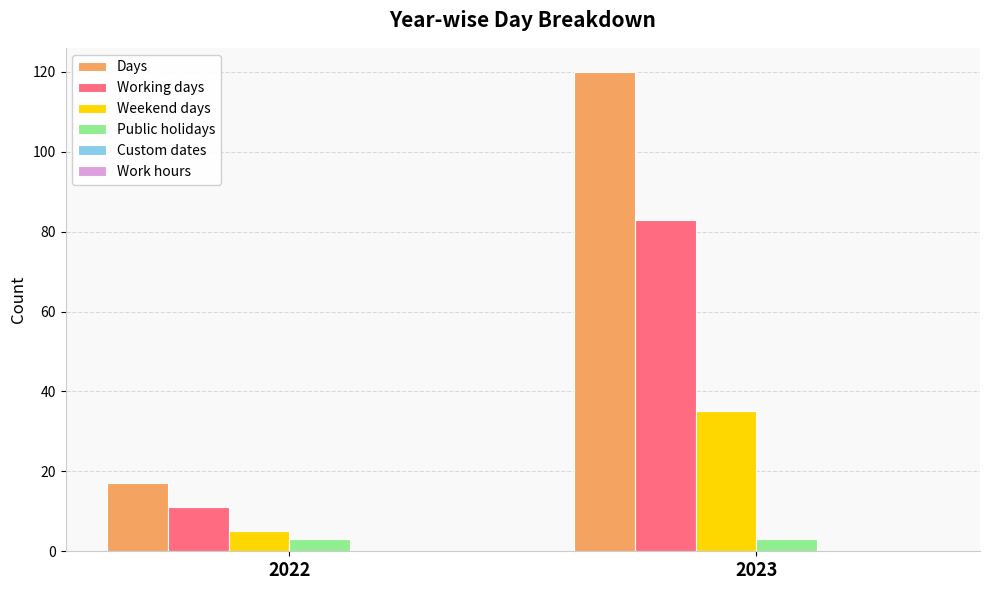

What is the value of the Weekend days bar at the 1st from the left?

5